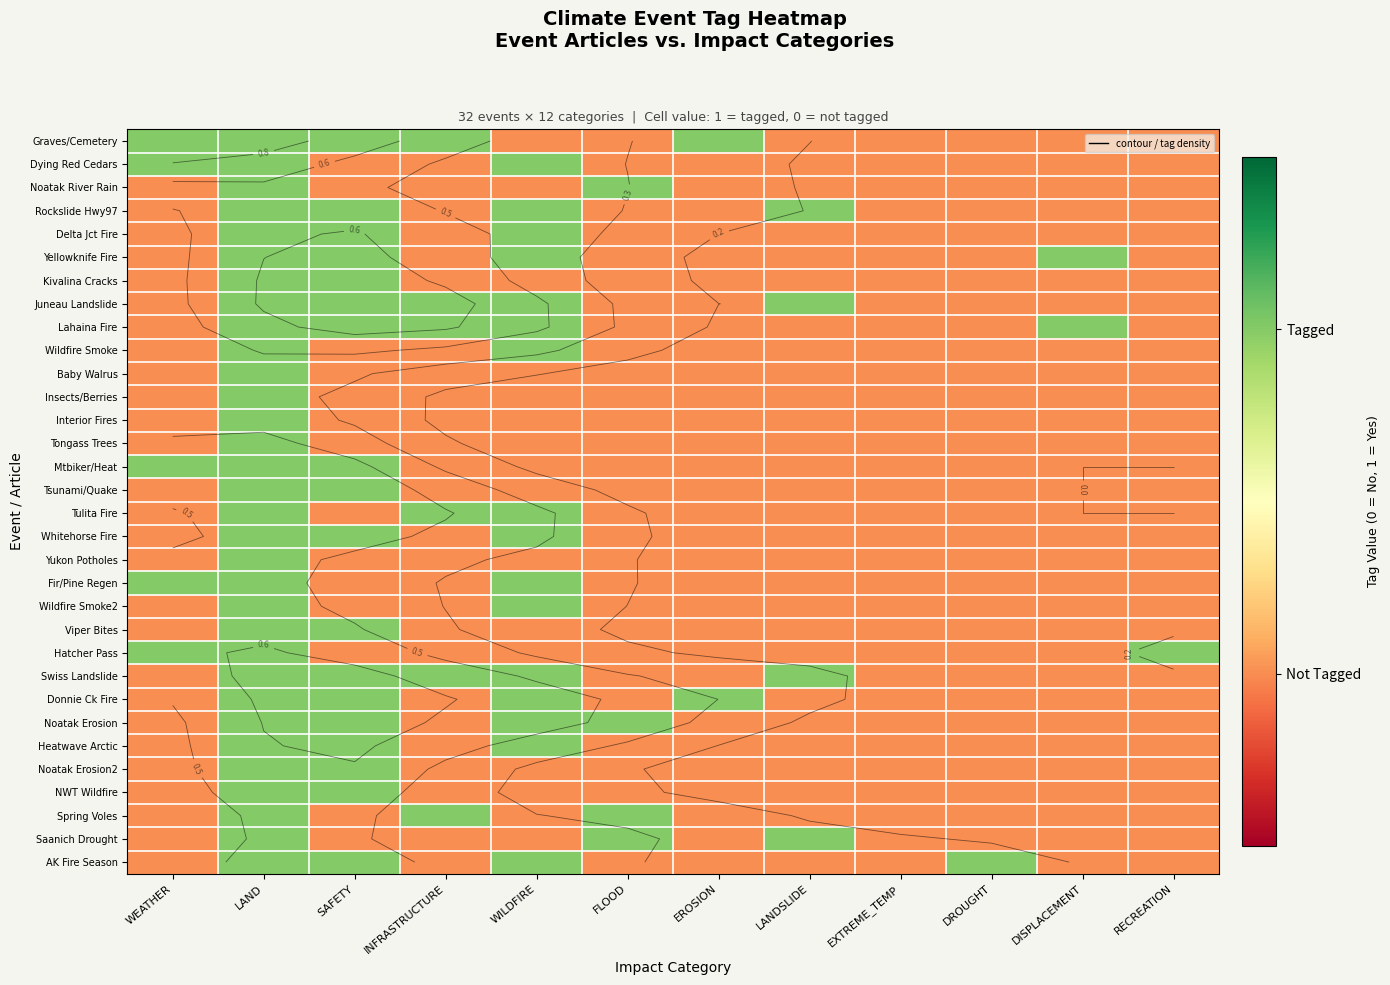

The Spring Voles series shows 0 at RECREATION. True or false?

False